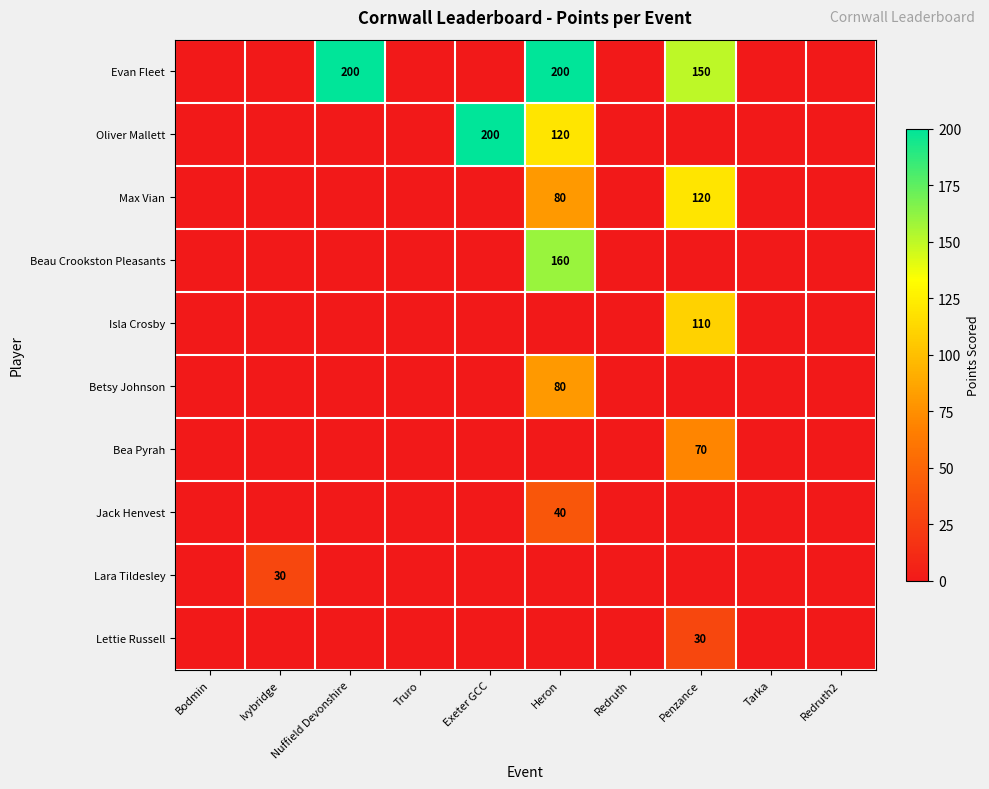

List the series in order of their peak value, highest first.

Evan Fleet, Oliver Mallett, Beau Crookston Pleasants, Max Vian, Isla Crosby, Betsy Johnson, Bea Pyrah, Jack Henvest, Lara Tildesley, Lettie Russell